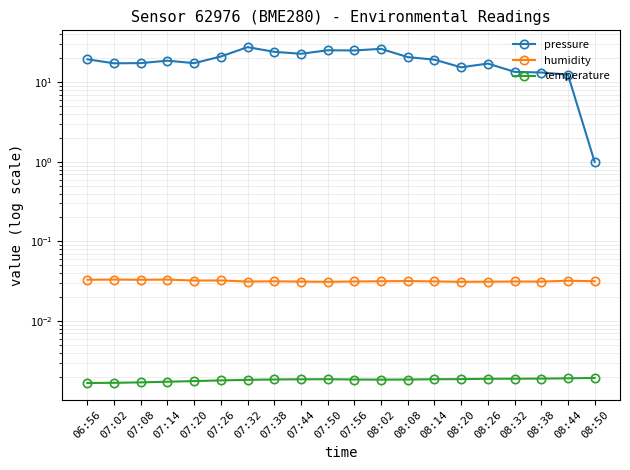

Rank the series by their maximum value, from lowest to highest.

temperature, humidity, pressure